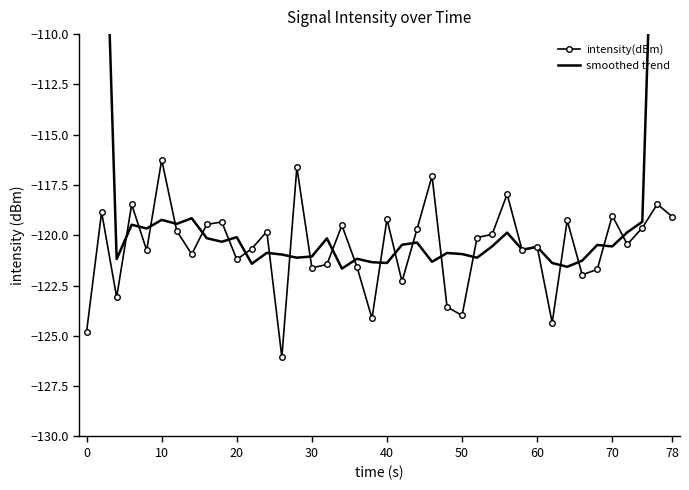

Which series ends up on top after the final intersection of intensity(dBm) and smoothed trend?

smoothed trend